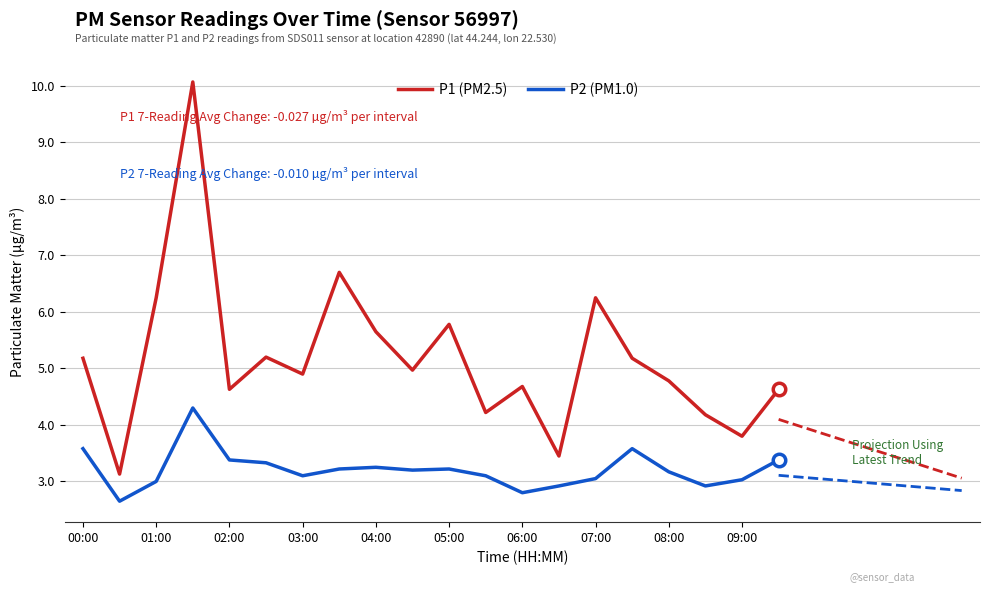

The value of P2 (PM1.0) at 05:00 is 3.2. True or false?

True